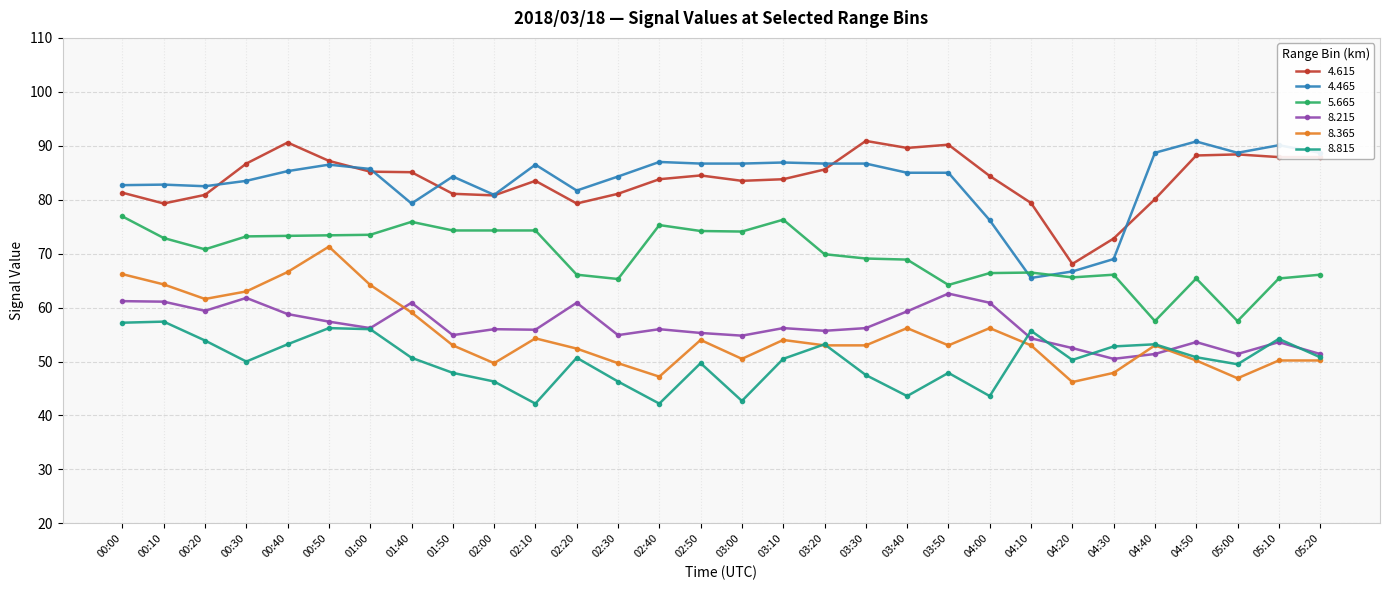

Between 00:40 and 02:00, which series saw the biggest shift?

8.365